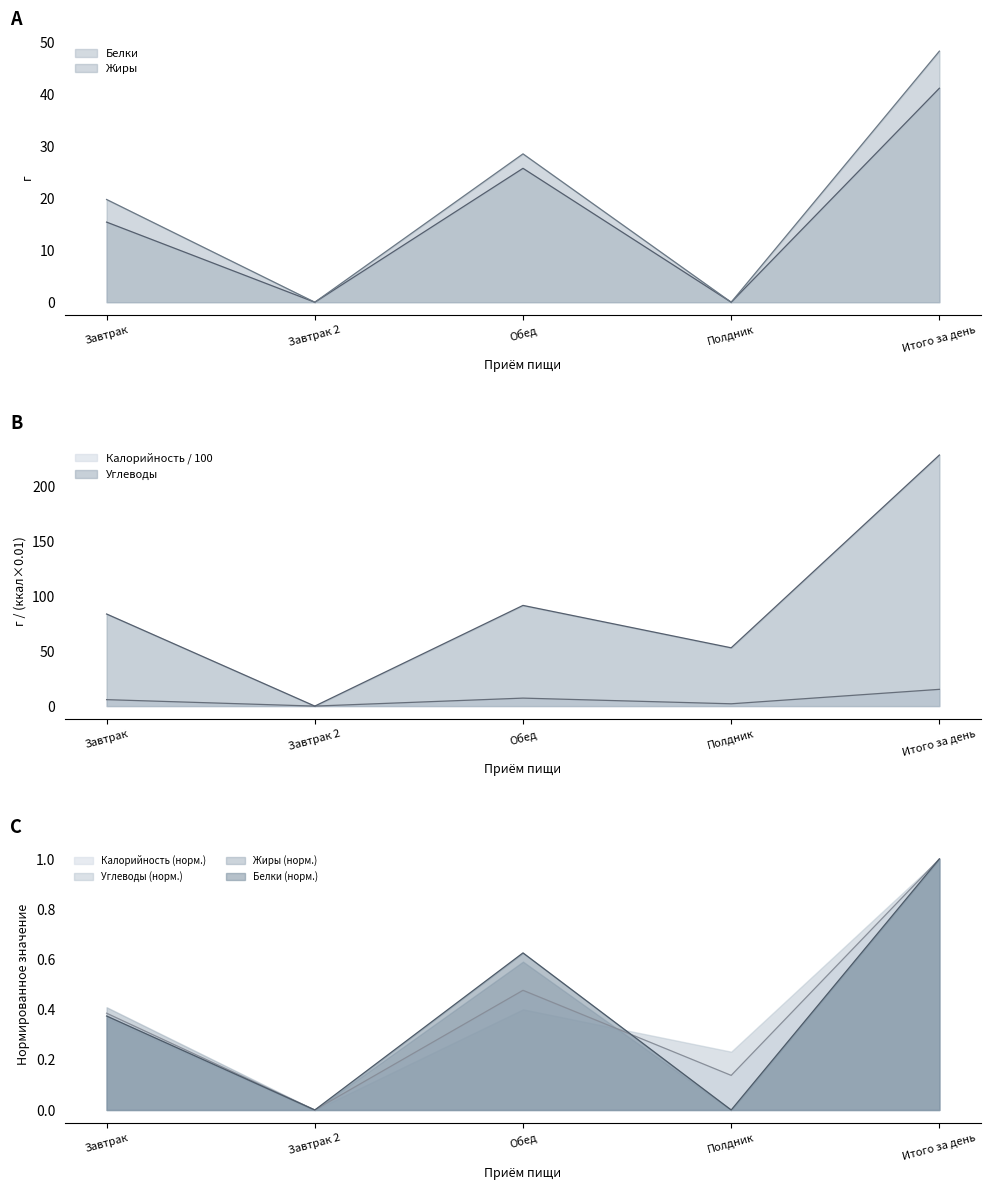

What is the highest value of the Жиры series?

48.3